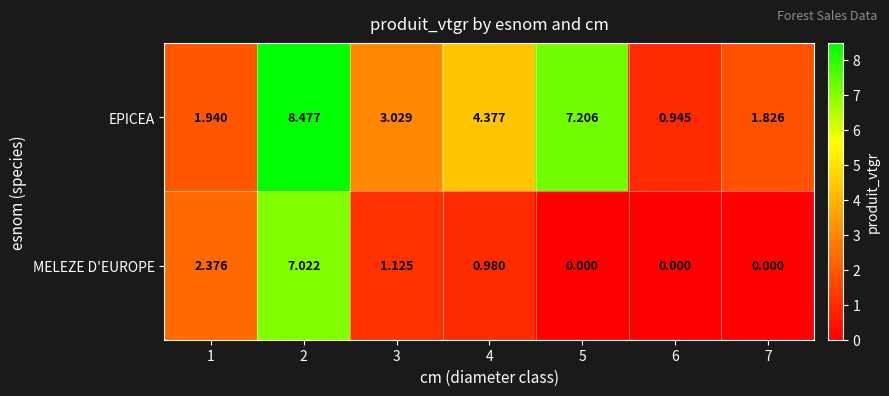

Between 2 and 4, which series saw the biggest shift?

MELEZE D'EUROPE